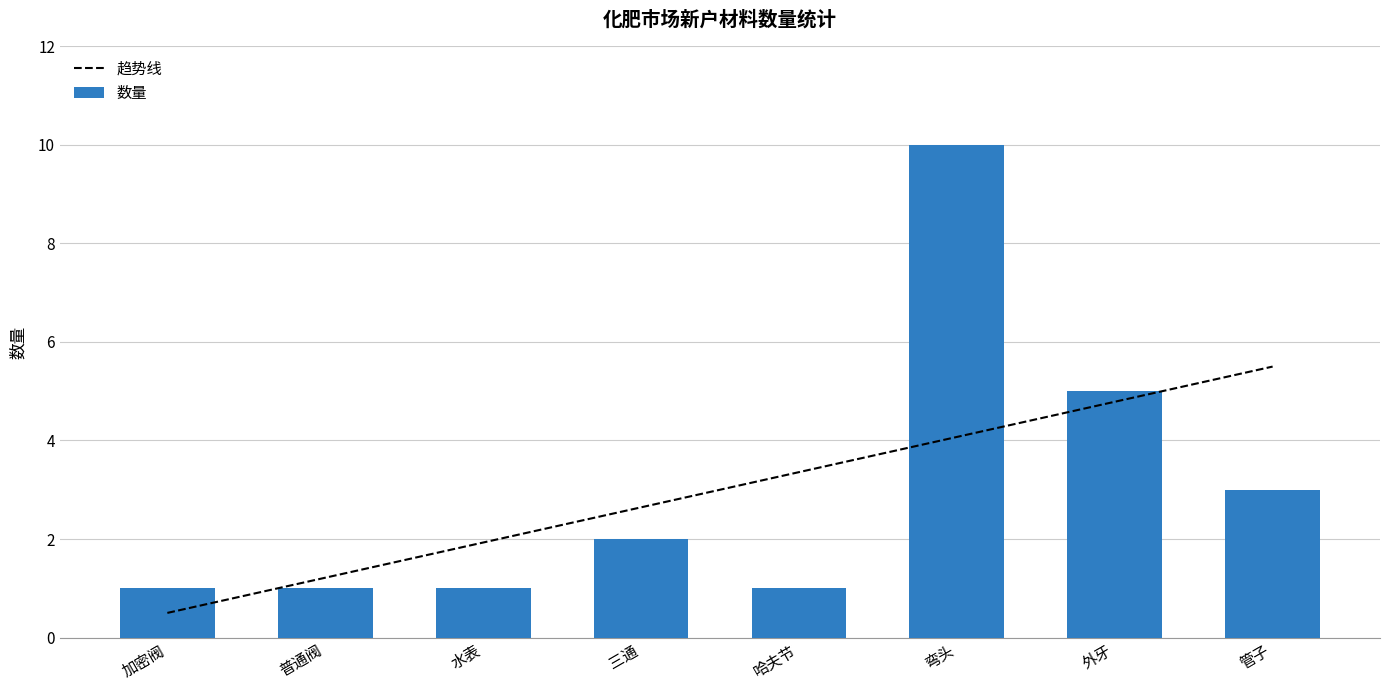

At which category is the sum across all series the highest?

弯头